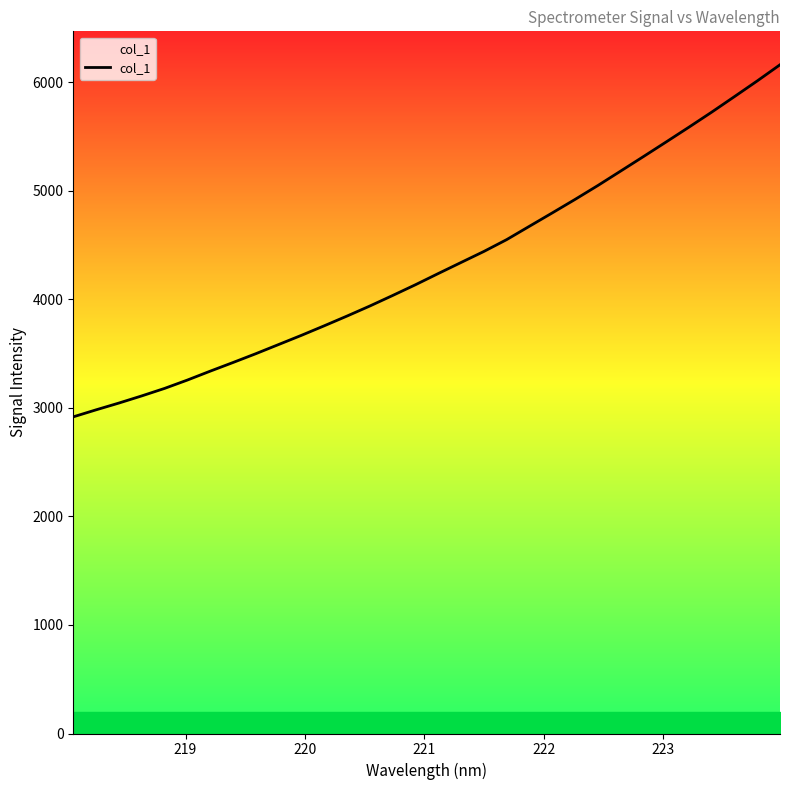

What is the difference between the maximum and minimum values?

3243.9